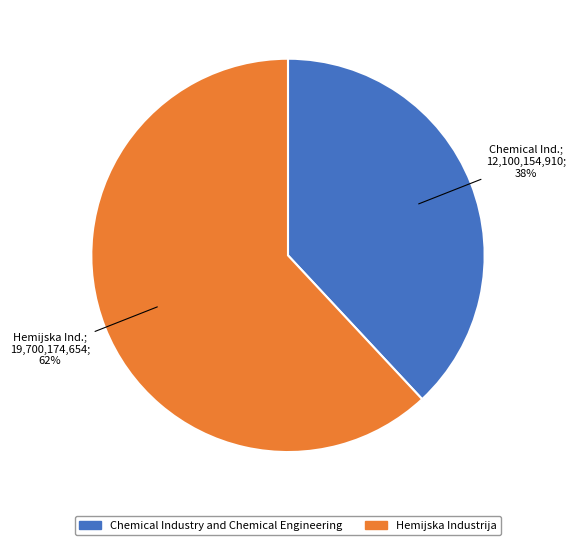

To the nearest percent, what portion does Chemical Industry and Chemical Engineering represent?

38%